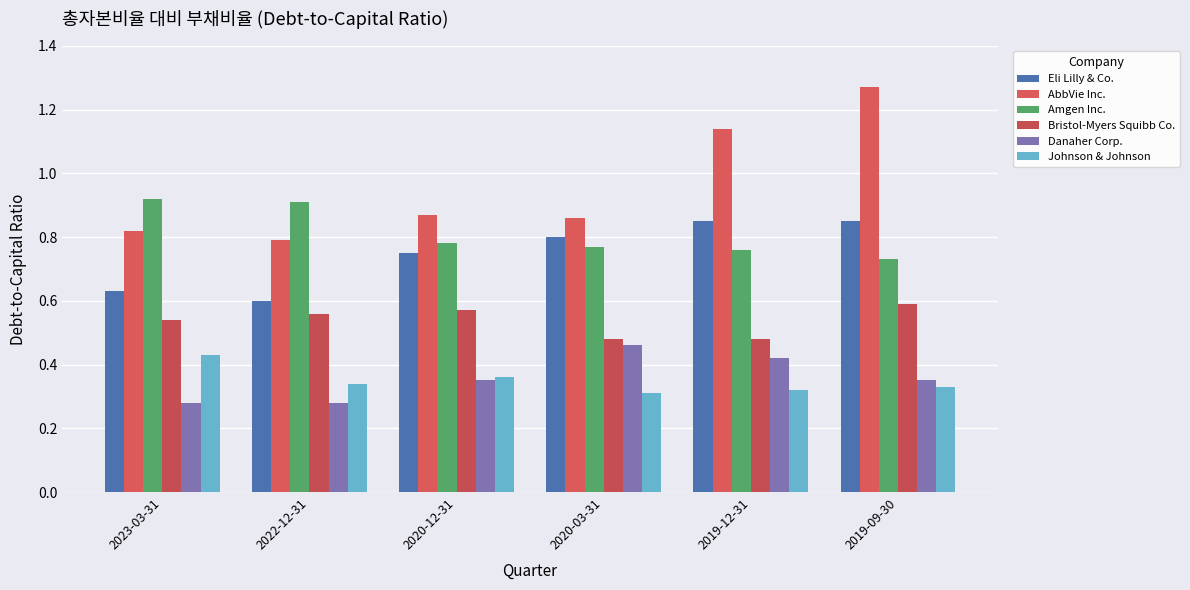

Count the number of categories in the chart.

6